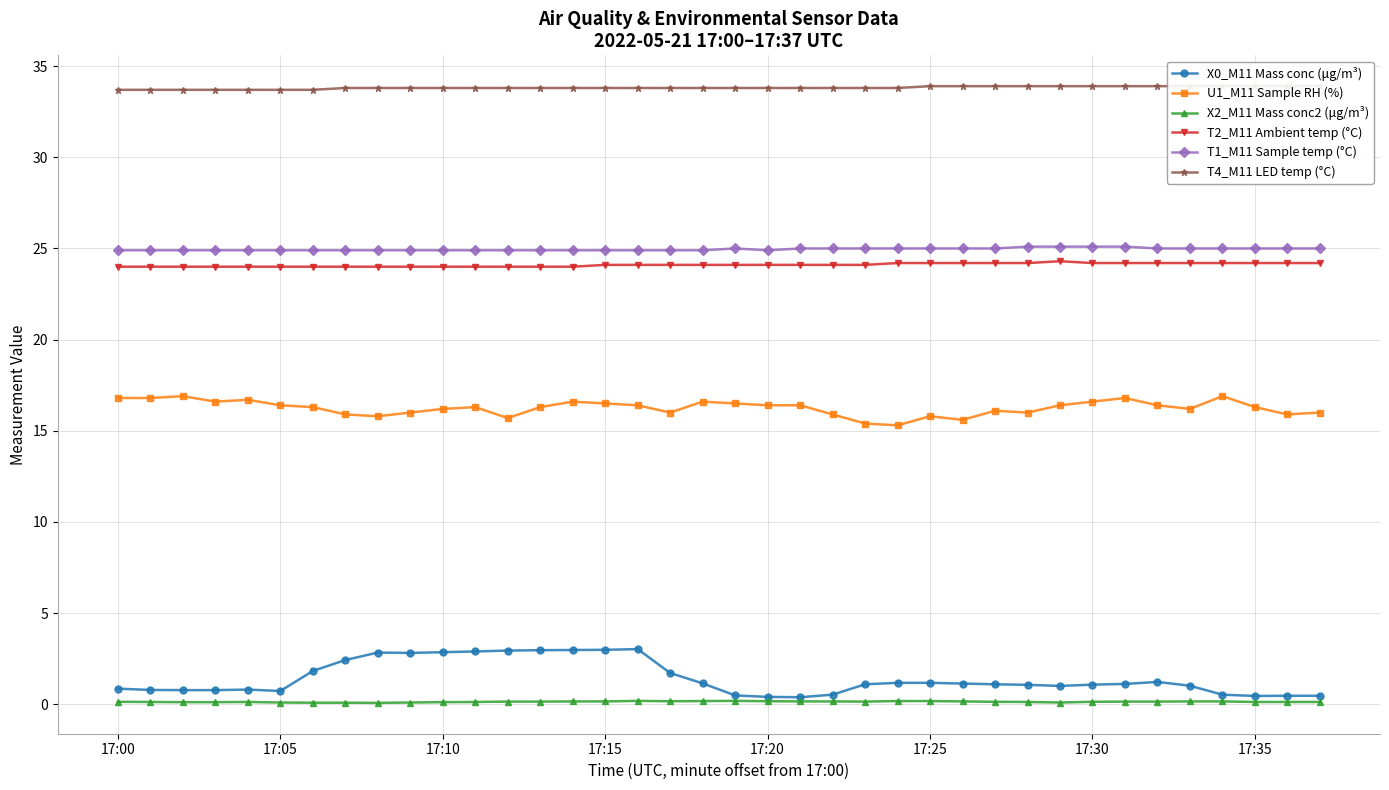

What is the lowest value of the T2_M11 Ambient temp (°C) series?

24.0